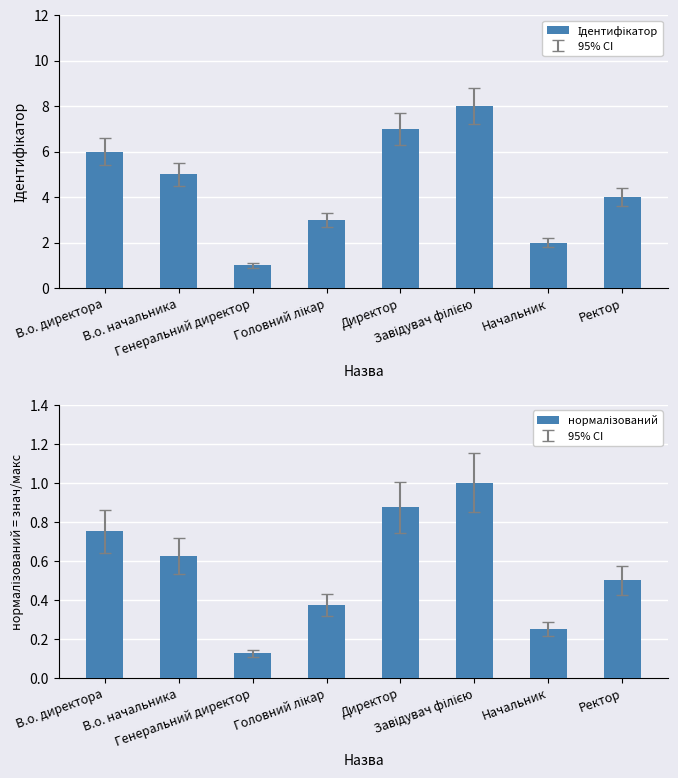

Which series has the largest total across all categories?

Ідентифікатор